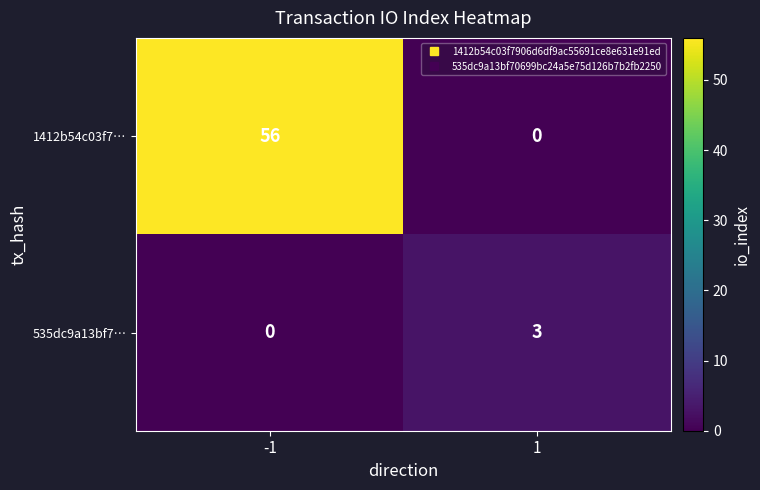

What is the highest value of the 1412b54c03f7… series?

56